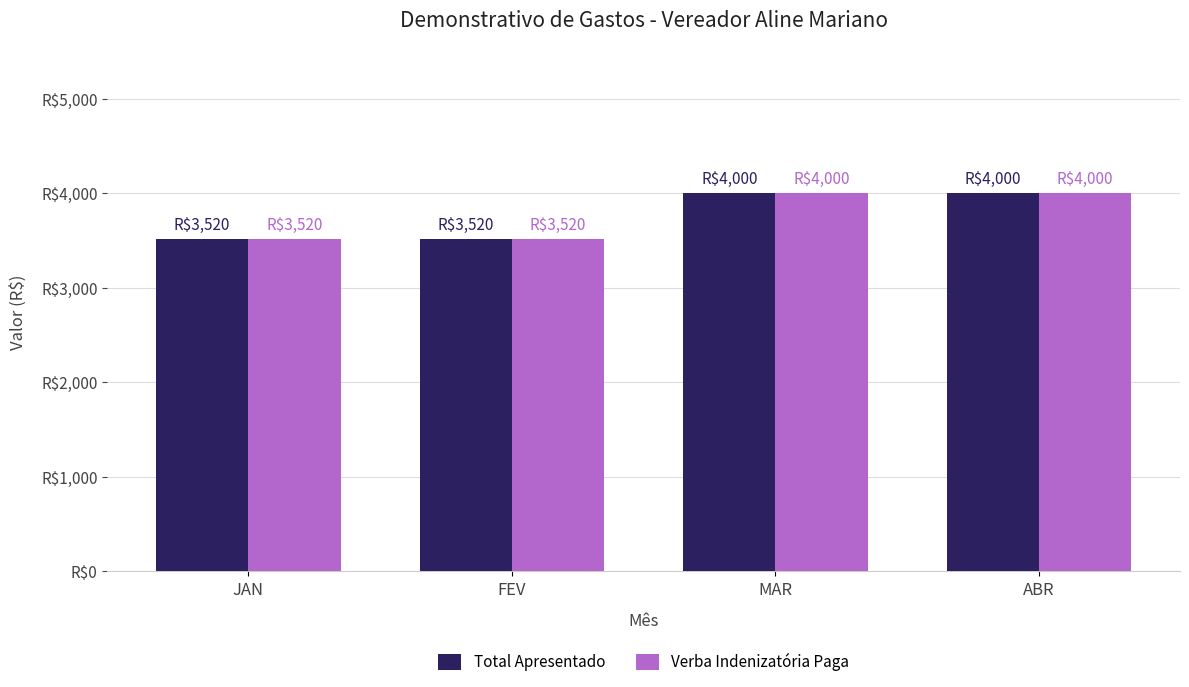

What are all the series names shown in the legend?

Total Apresentado, Verba Indenizatória Paga